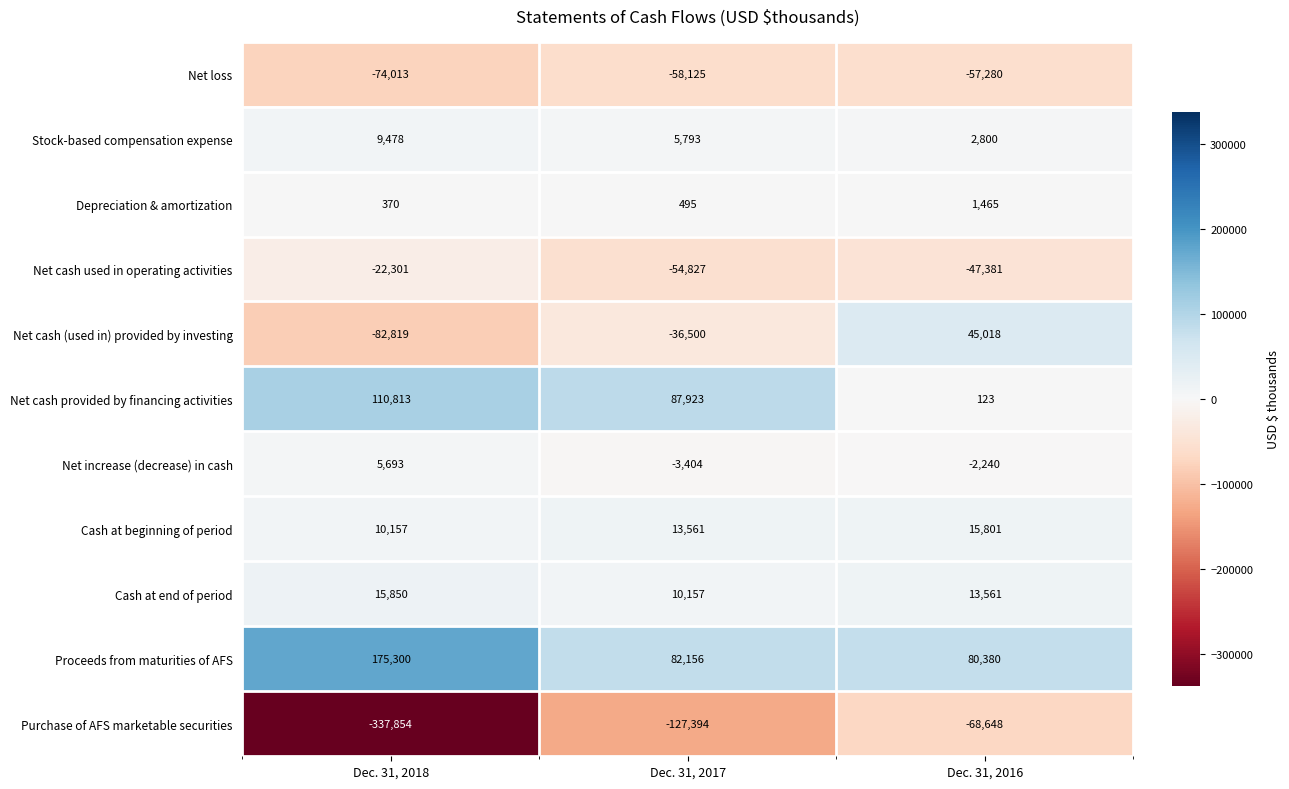

What is the minimum value shown in the chart?

-337854